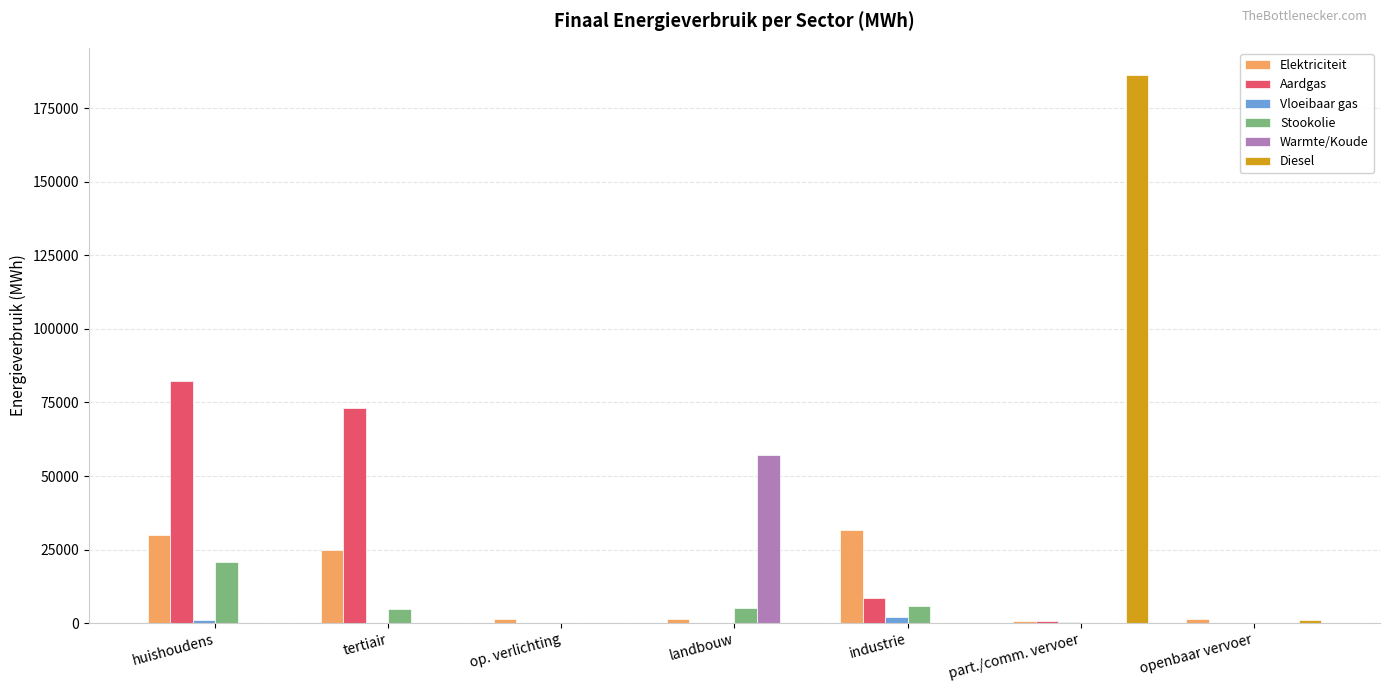

At which category is the sum across all series the highest?

part./comm. vervoer